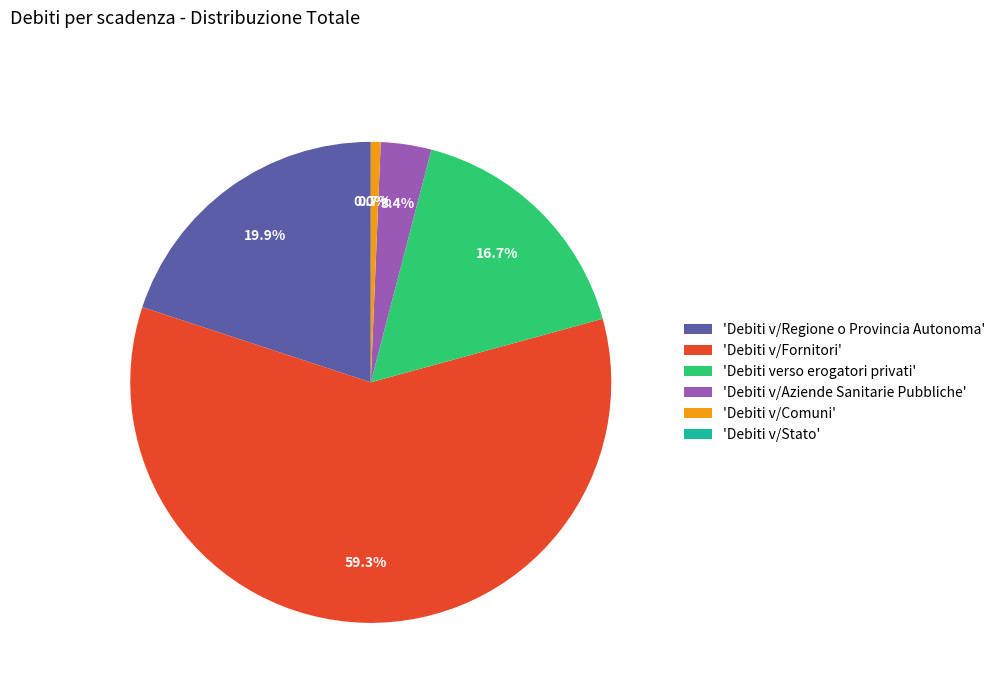

Is the sum of 'Debiti v/Aziende Sanitarie Pubbliche' and 'Debiti v/Fornitori' greater than half?

Yes